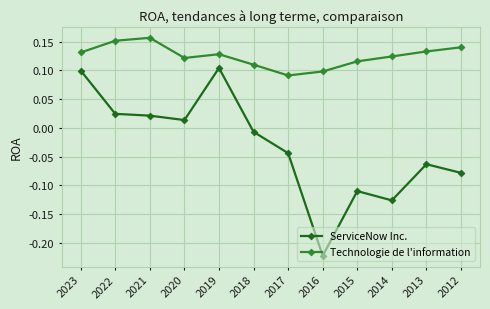

Is the value of ServiceNow Inc. at 2020 greater than the value of Technologie de l'information at 2021?

No